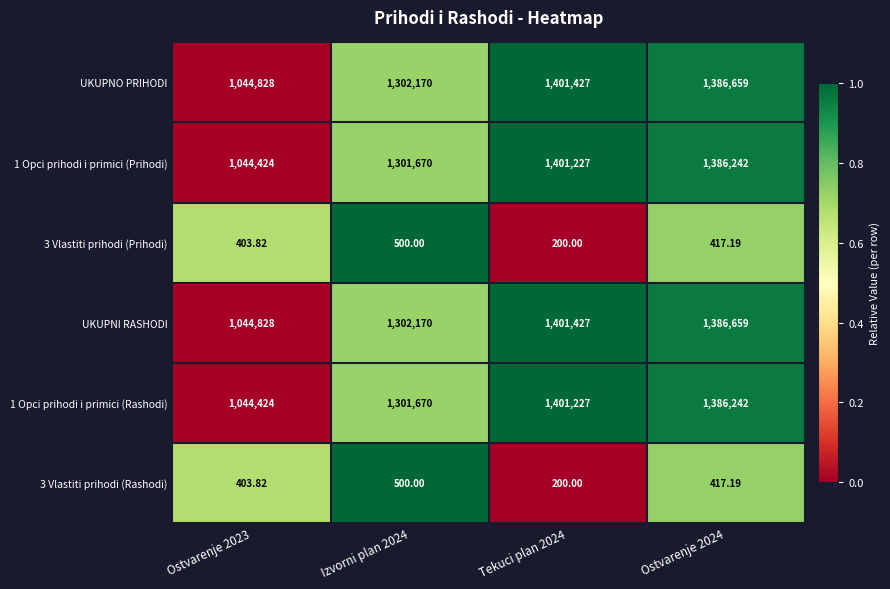

Is the value of UKUPNI RASHODI at Ostvarenje 2024 greater than the value of 1 Opci prihodi i primici (Rashodi) at Ostvarenje 2023?

Yes